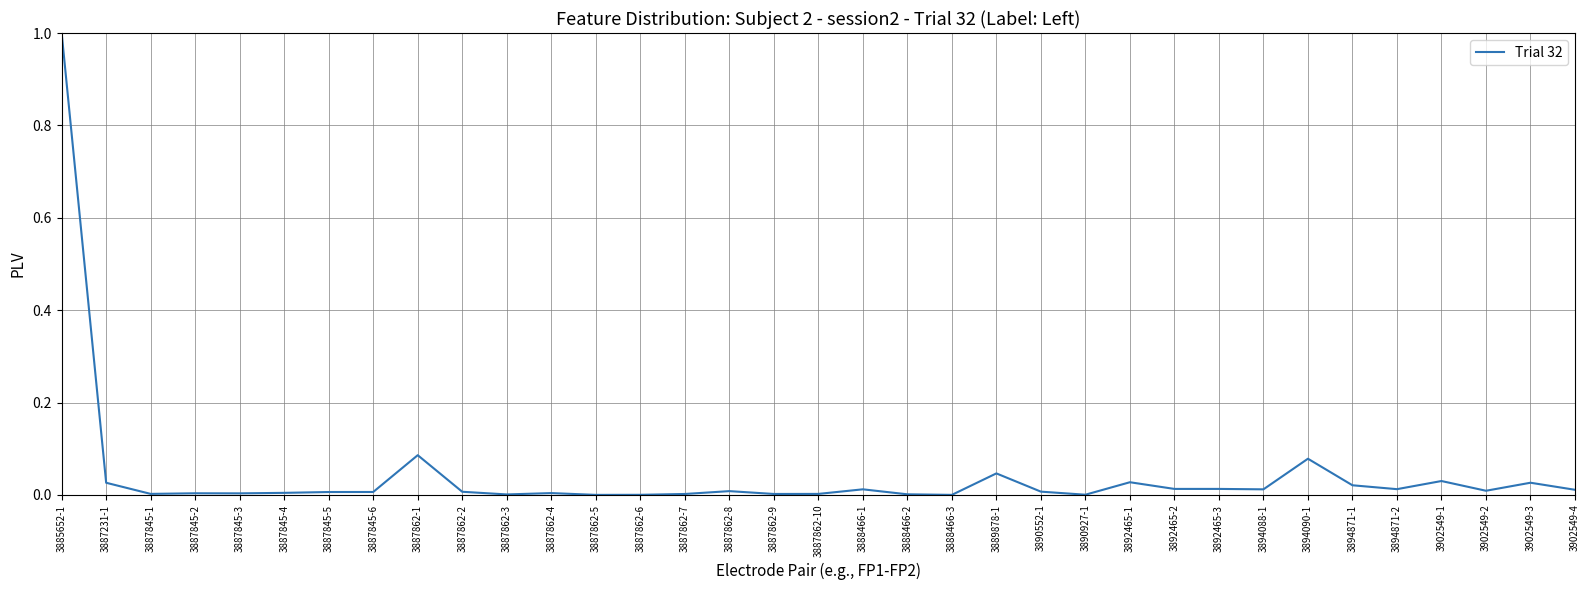

What position from the right is 3889878-1?

14